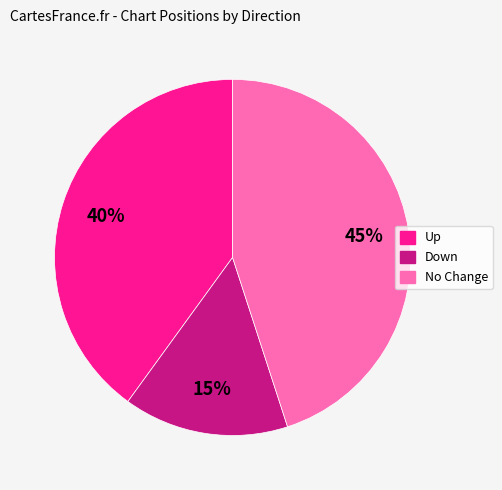

To the nearest percent, what is the difference between the largest and smallest slice percentages?

30%